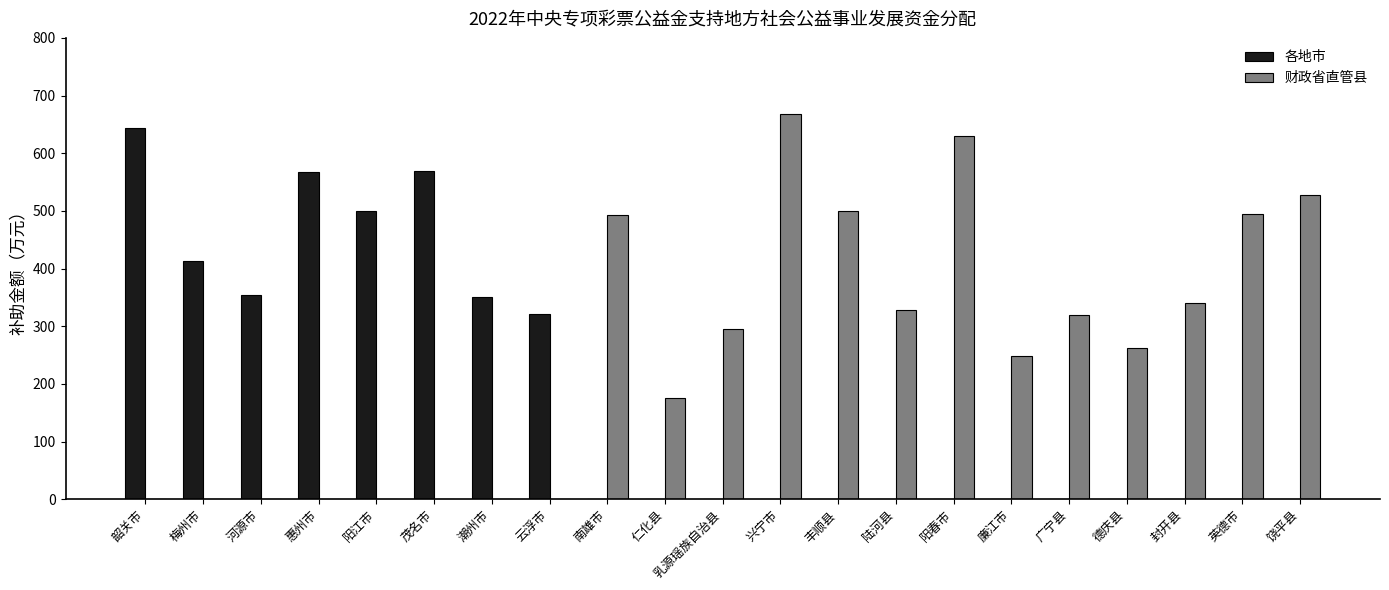

What is the average value of the 各地市 series?

177